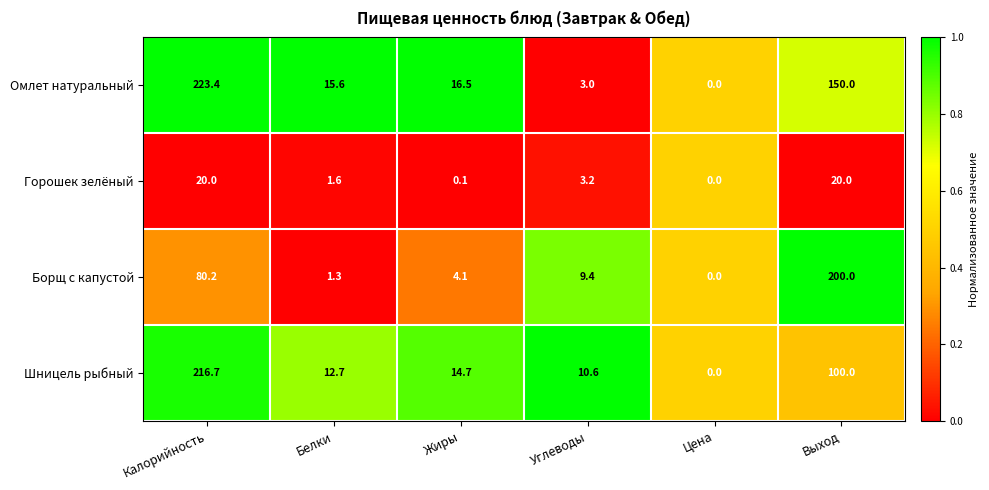

The Борщ с капустой series shows 80.2 at Калорийность. True or false?

True